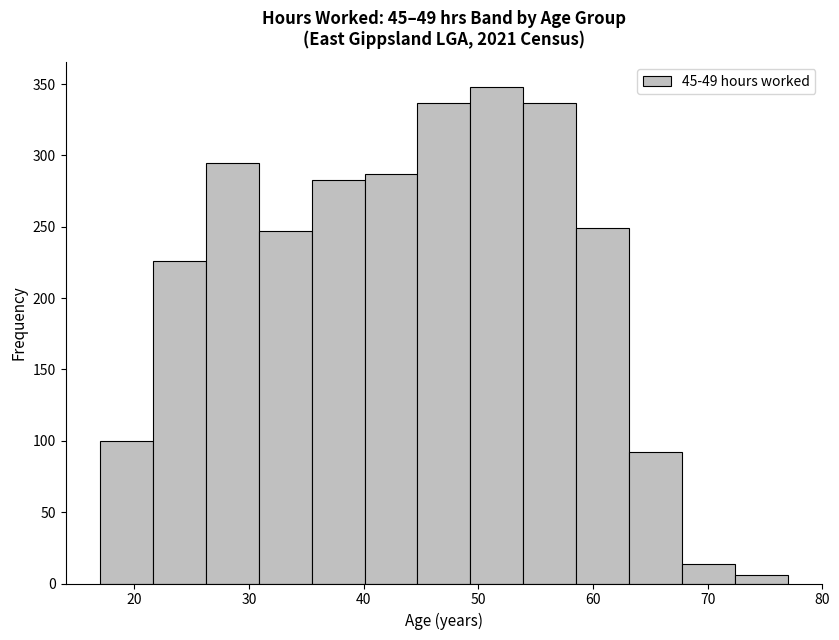

What is the height of the bar covering 26 to 31 on the x-axis? Neither the bar edges nor the heights are printed on the chart, so give them approximately, as read against the axes.

295